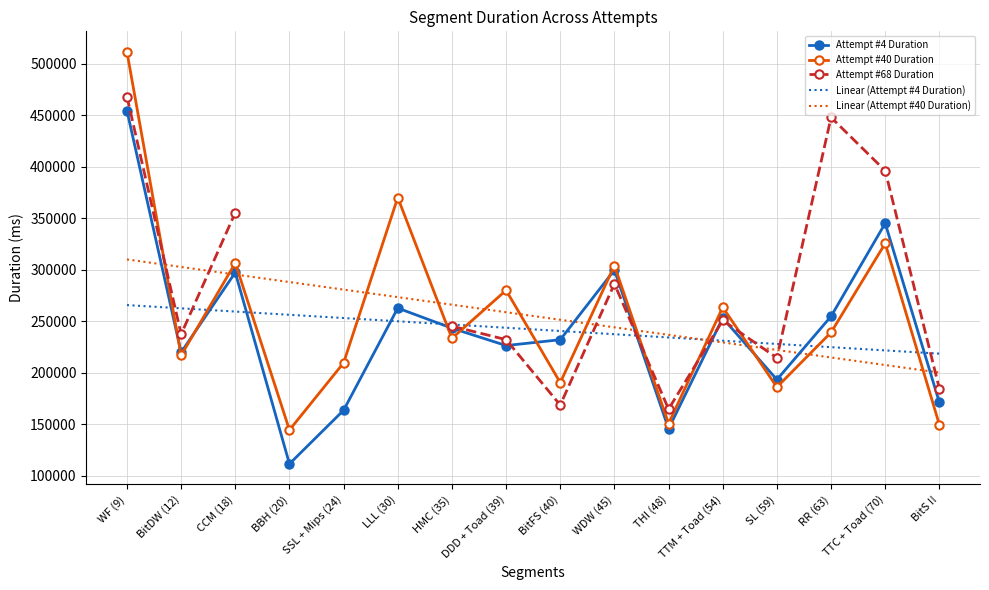

In Attempt #4 Duration, how many points are lower than both neighbors (excluding endpoints)?

5